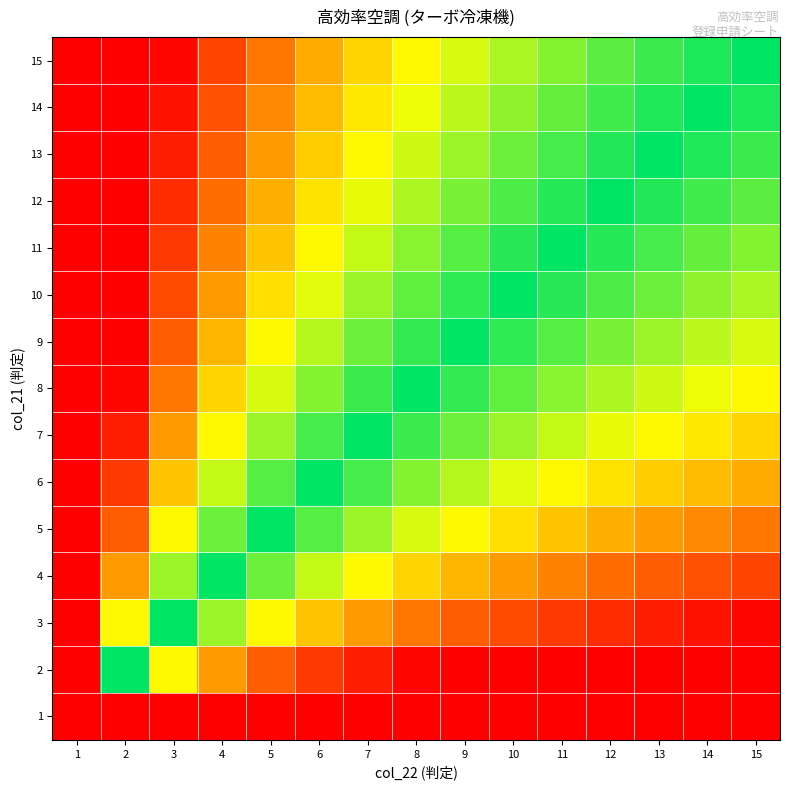

What is the greatest value displayed?

1.0